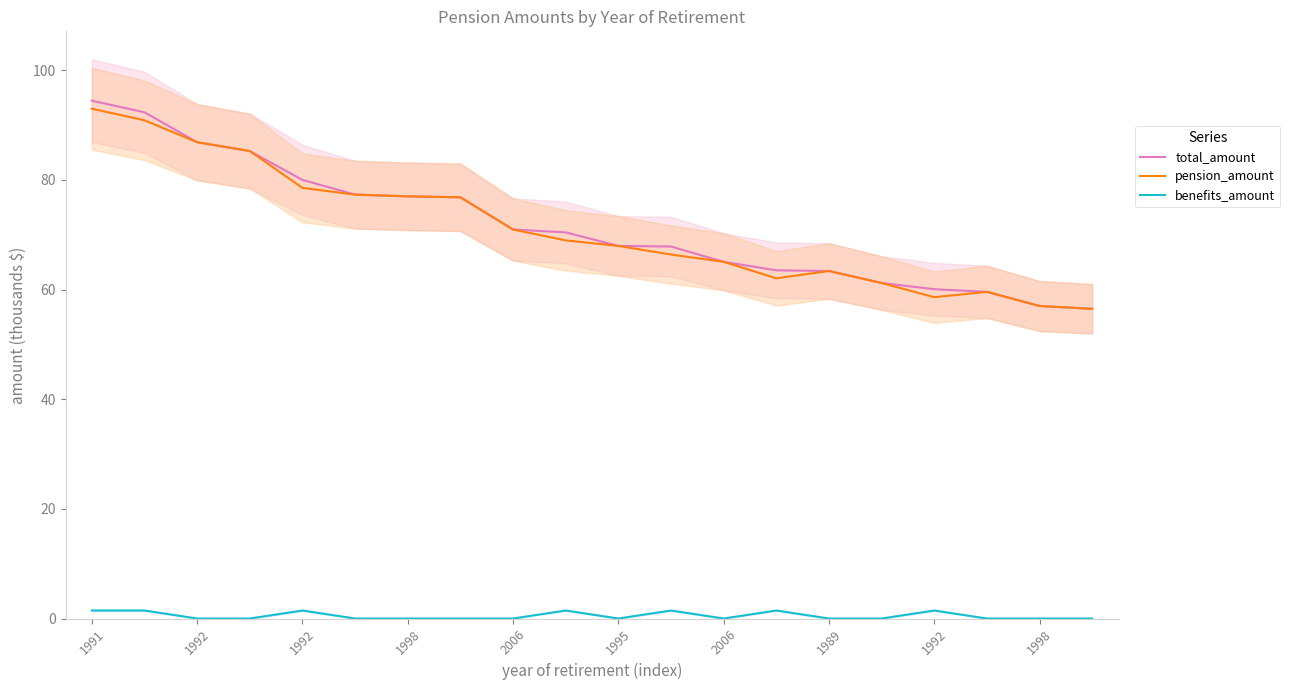

List the series in order of their peak value, highest first.

total_amount, pension_amount, benefits_amount